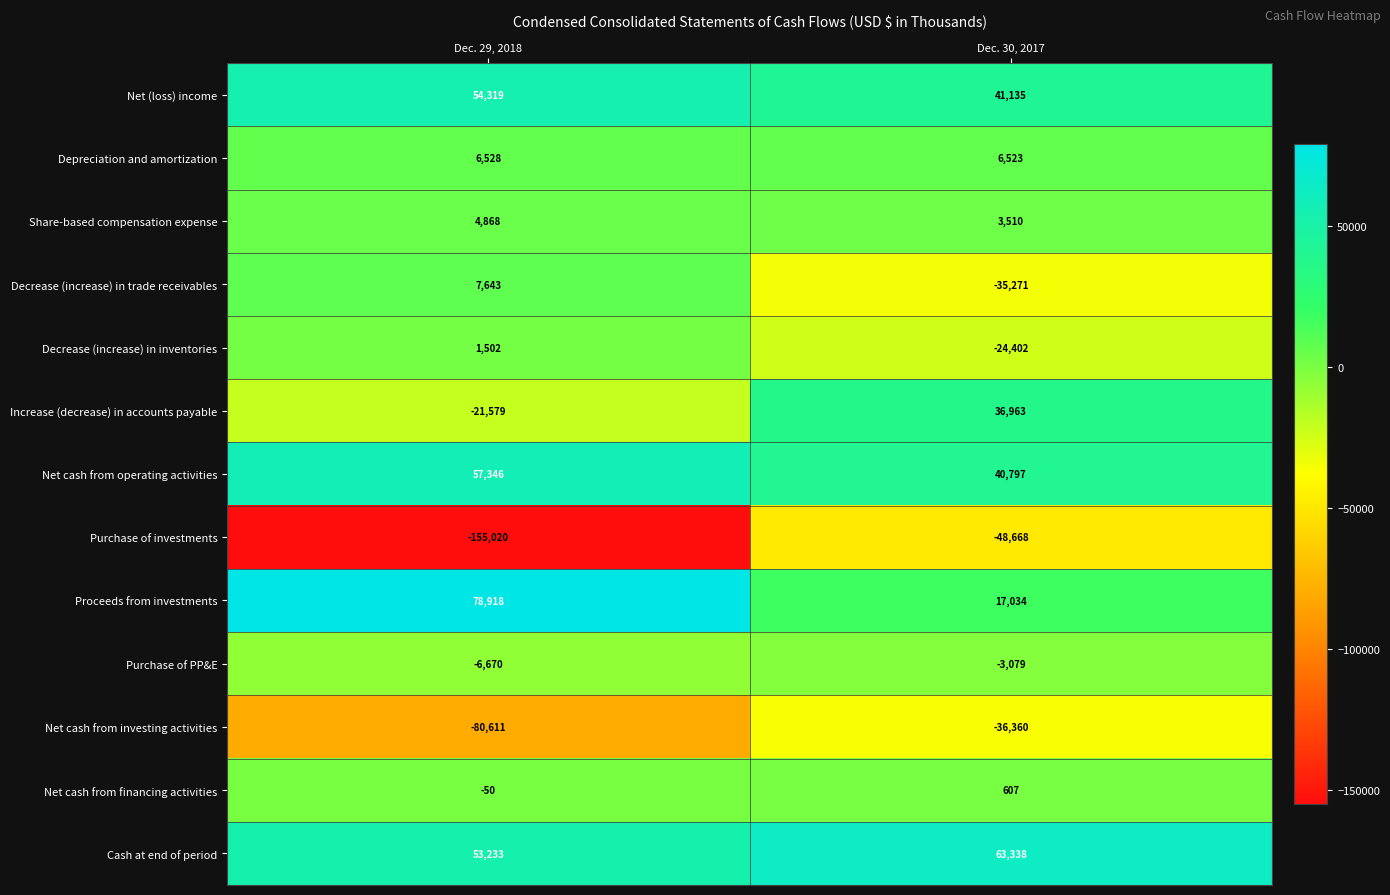

Which series changed the most between Dec. 29, 2018 and Dec. 30, 2017?

Purchase of investments